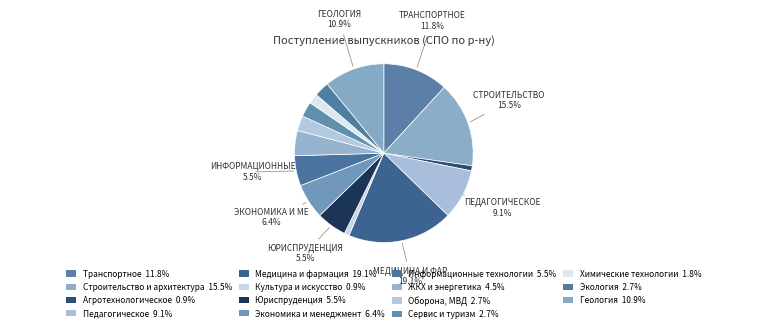

Which slice is the largest?

Медицина и фармация